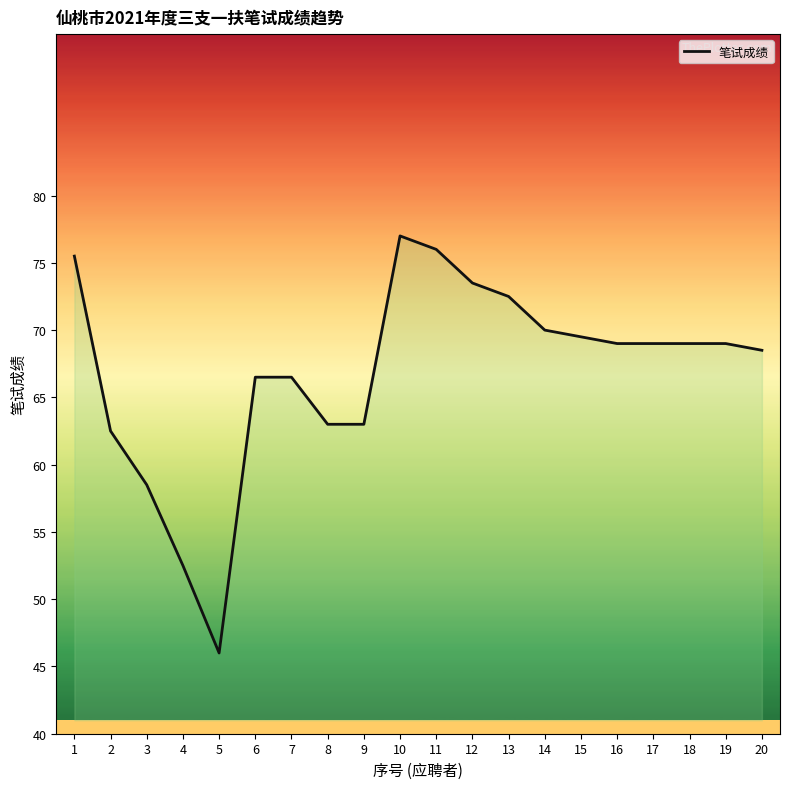

How many lines are shown in the chart?

1